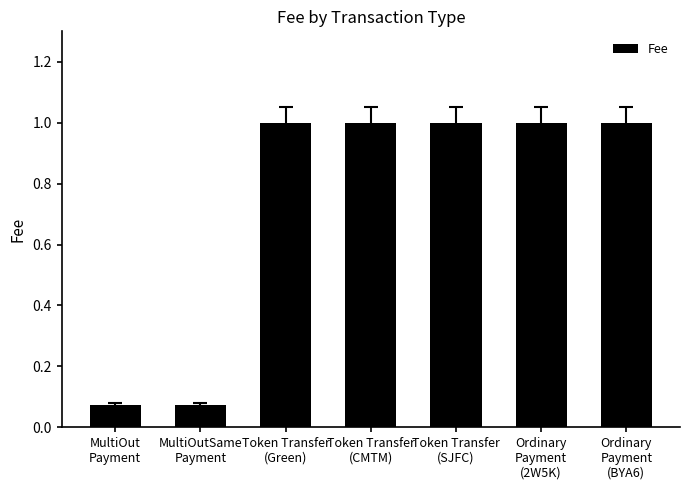

What is the greatest value displayed?

1.0